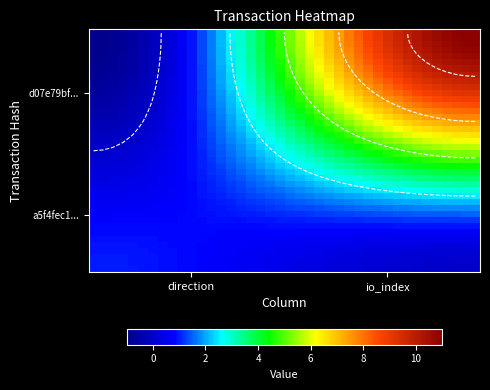

How many distinct data groups are displayed?

40